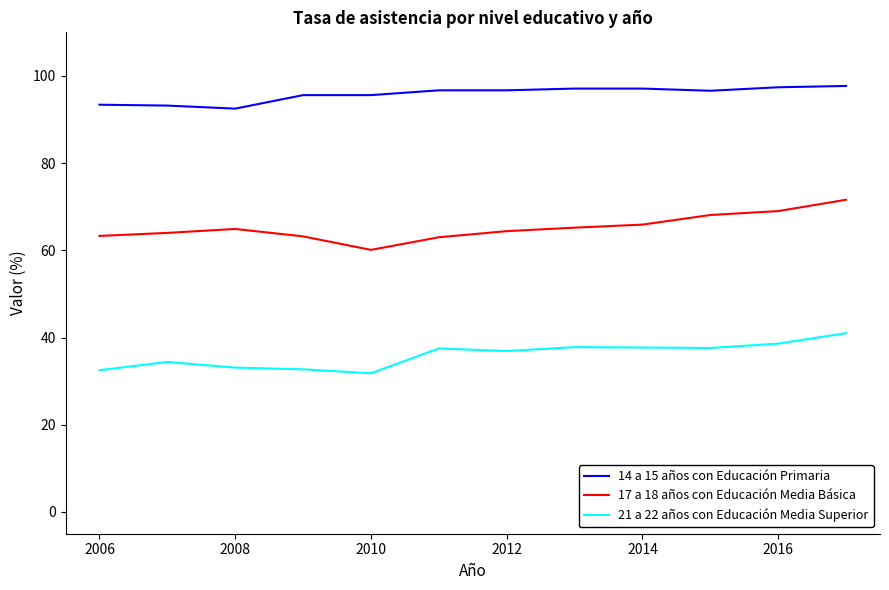

Which series has the largest range (max minus min)?

17 a 18 años con Educación Media Básica